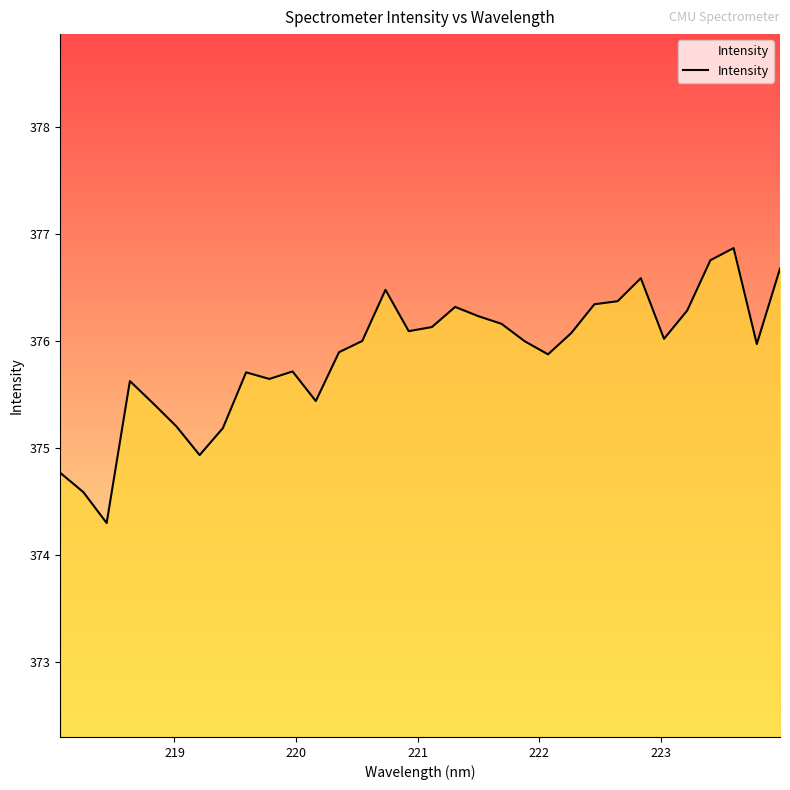

What is the maximum value shown in the chart?

376.9